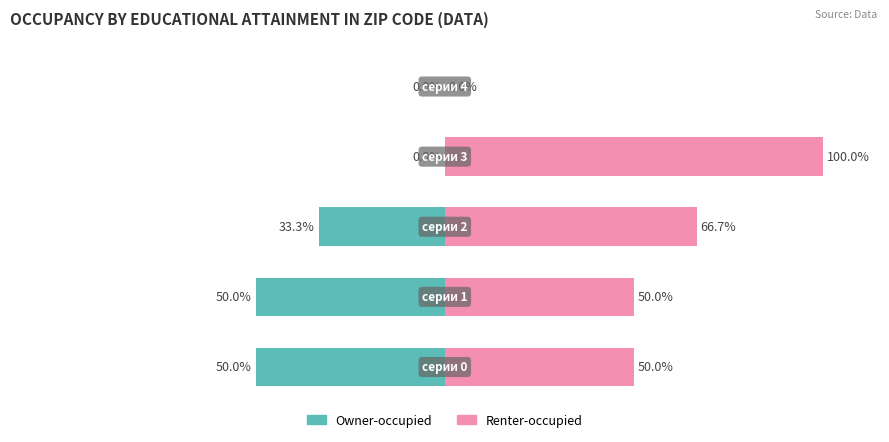

How many groups of bars are there?

5